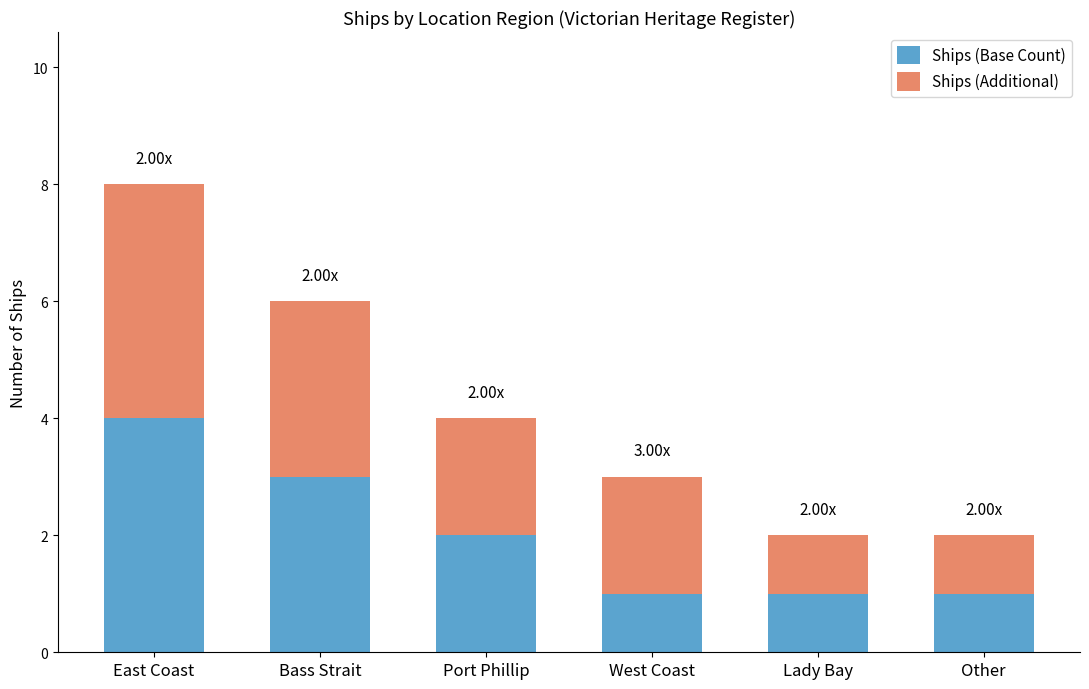

The Ships (Base Count) series shows 2 at Port Phillip. True or false?

True